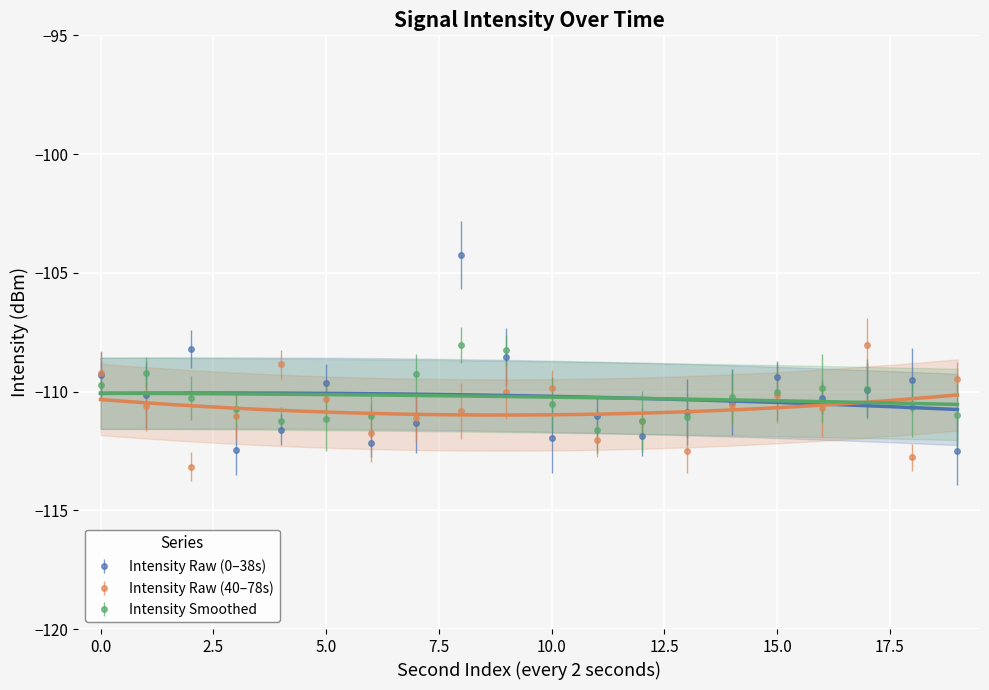

What is the value of the 13th point from the left?

-111.9